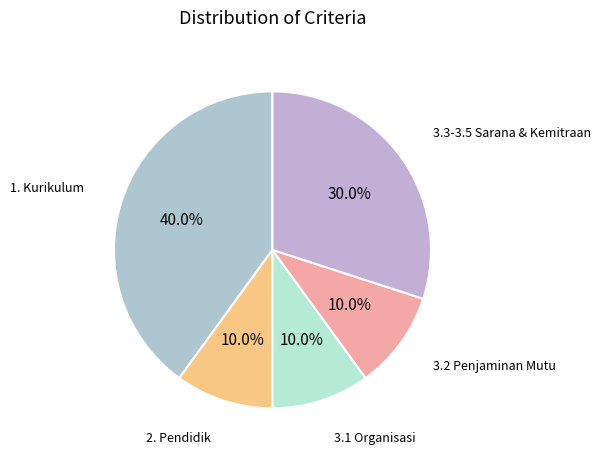

To the nearest percent, what is the average slice percentage?

20%